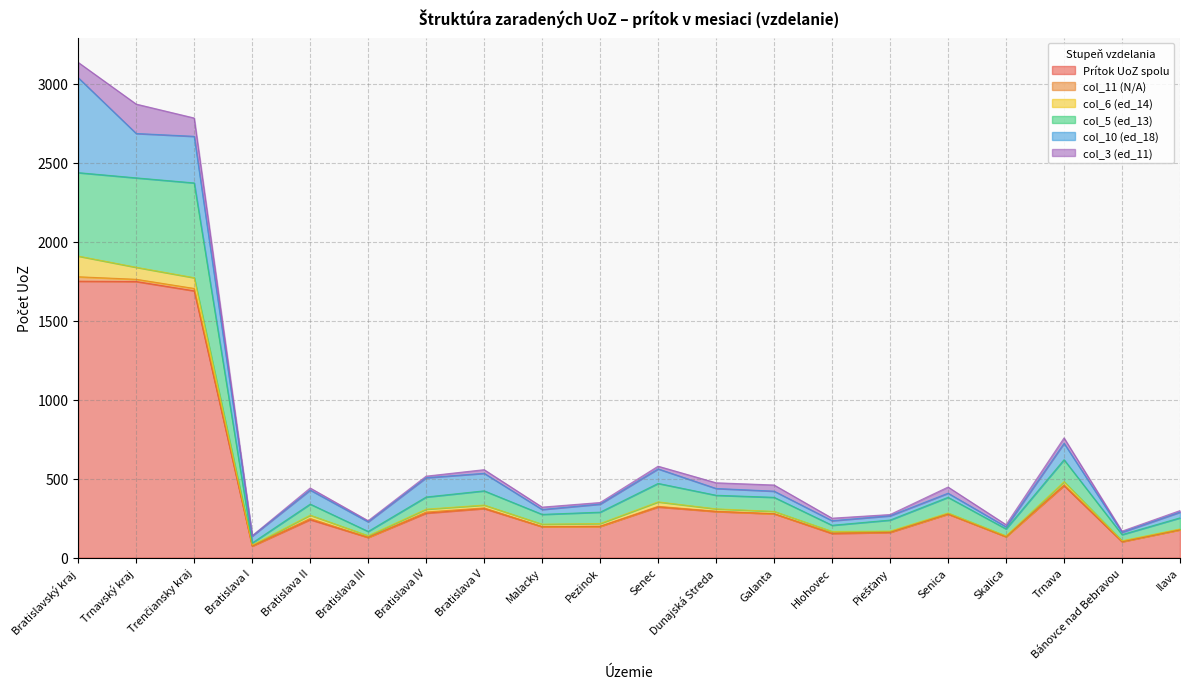

True or false: col_11 (N/A) and Prítok UoZ spolu intersect in this chart.

False